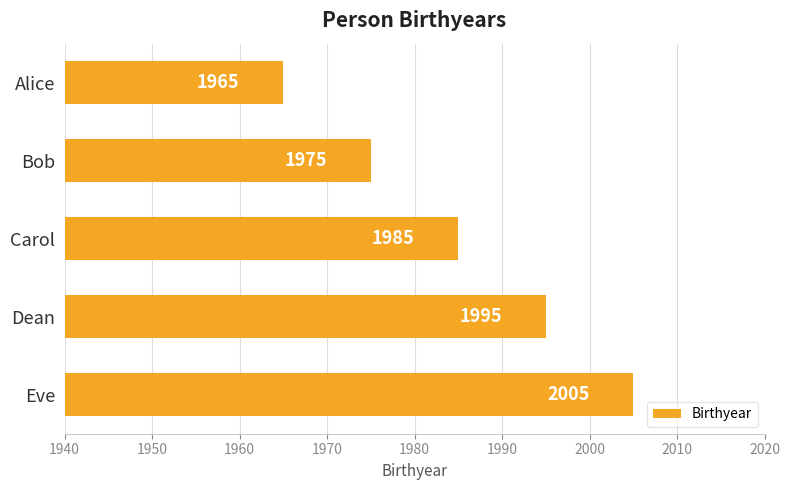

What is the average value?

1985